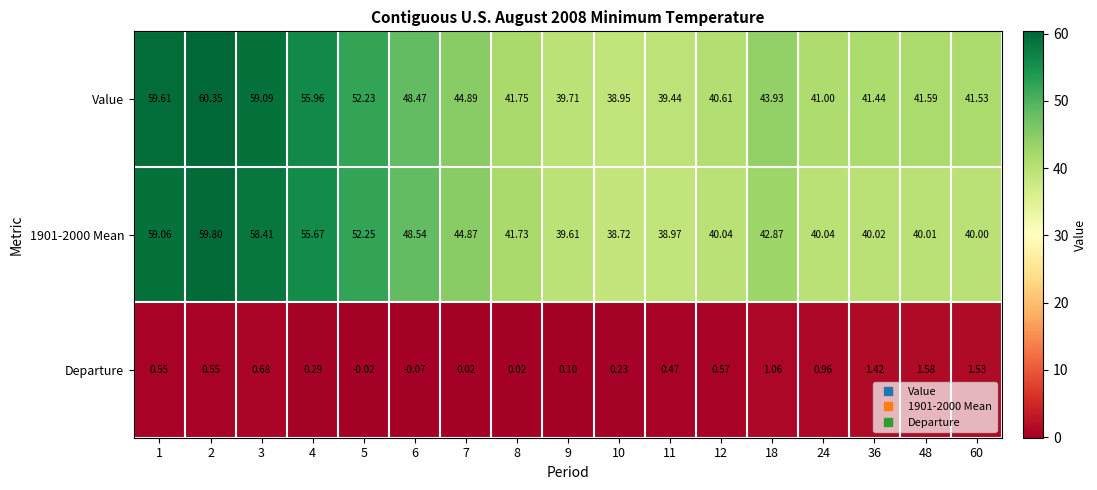

Between 1 and 4, which series saw the biggest shift?

Value